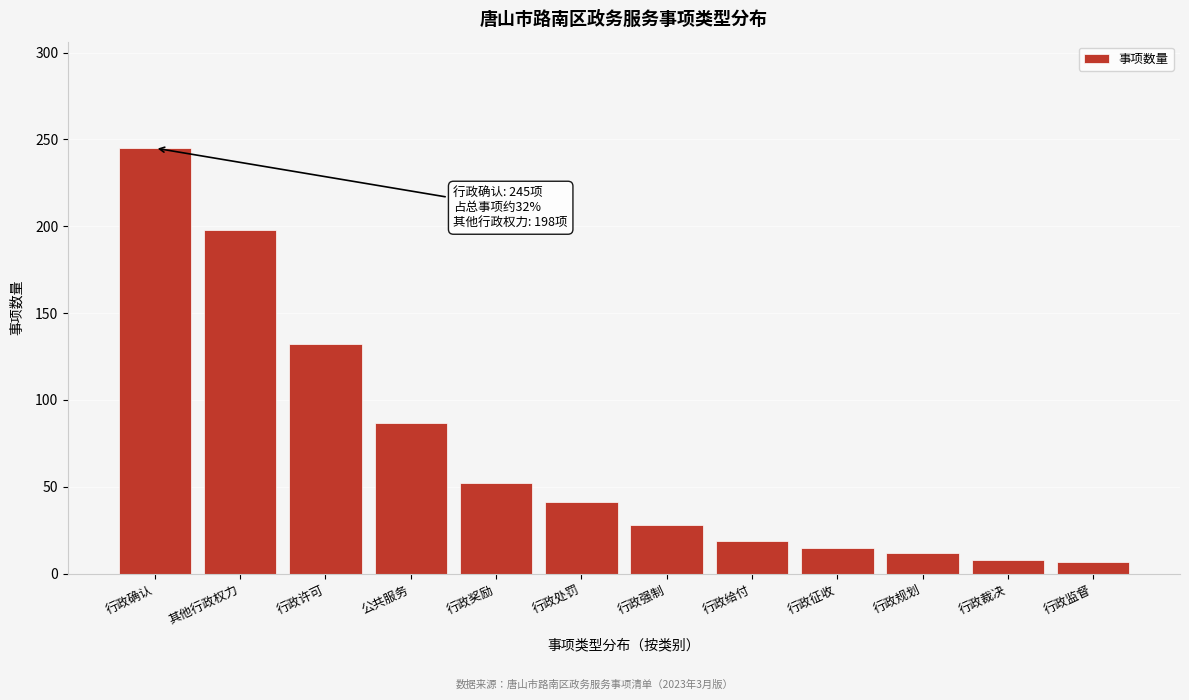

What is the difference between the maximum and minimum values?

238